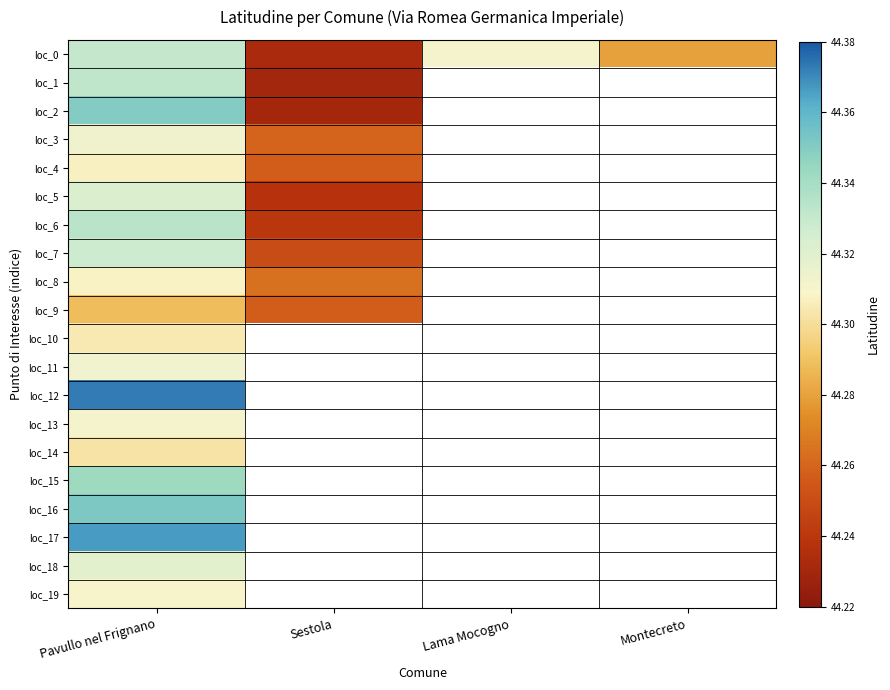

Is the value of loc_10 at Sestola greater than the value of loc_16 at Pavullo nel Frignano?

No